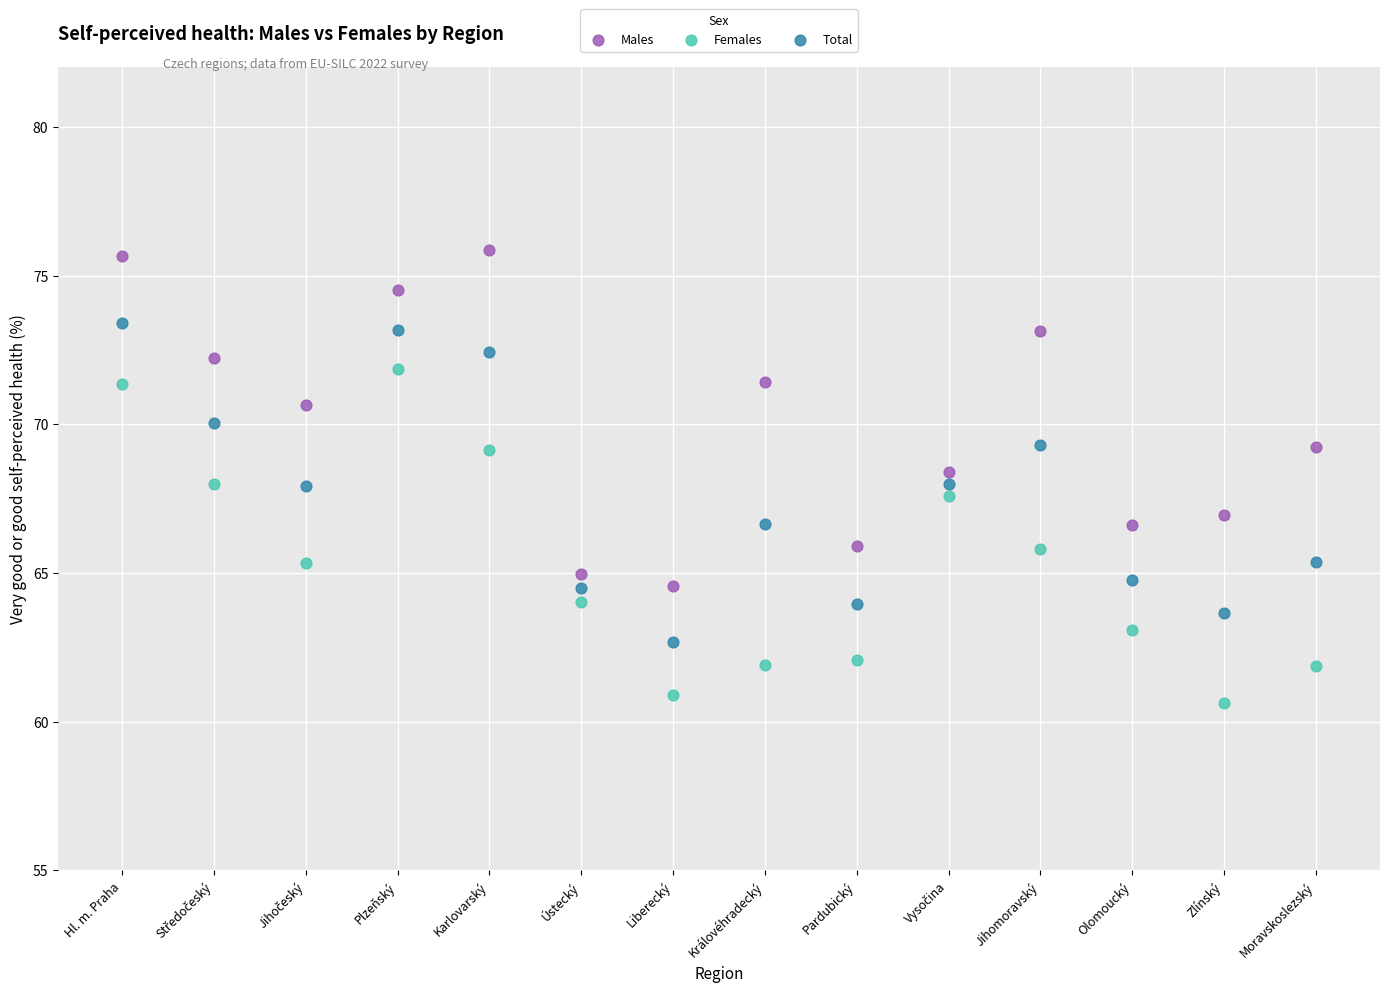

Which series reaches the maximum Y coordinate?

Males